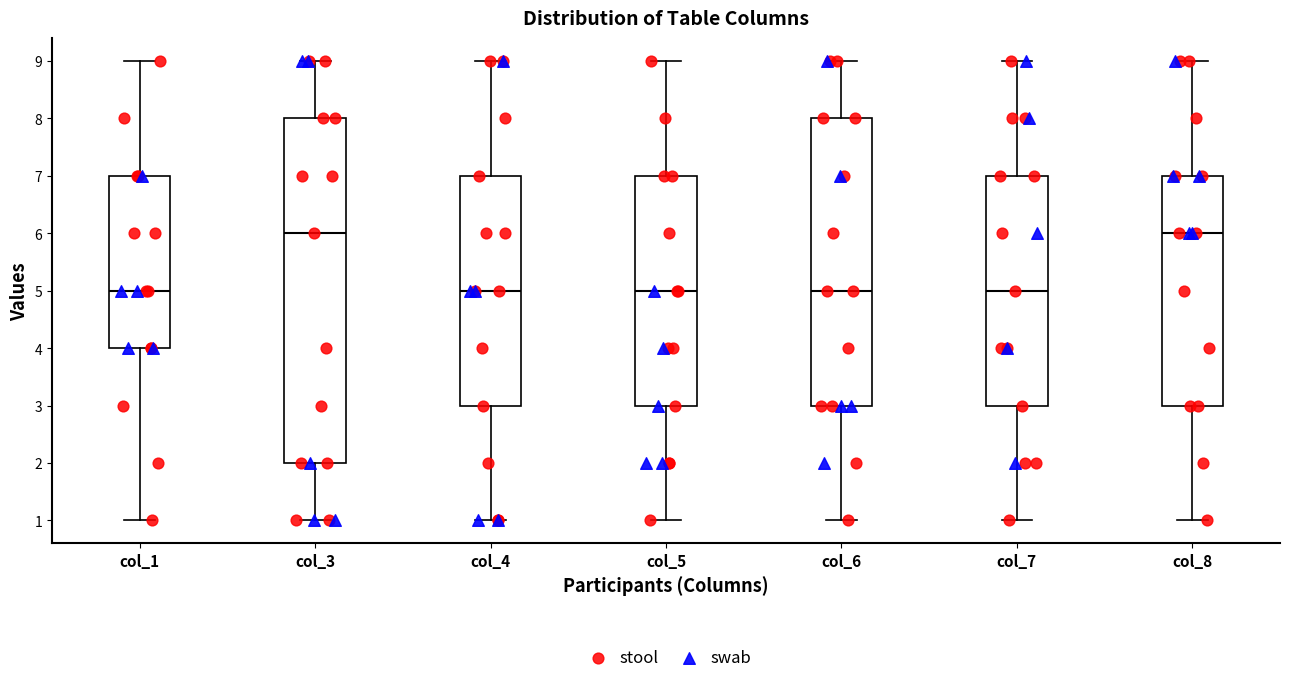

Reading left to right, transcribe this box plot: for each box, give where its median line is, the range the box spans, and where its two whiskers end, as read against the y-axis. The values are not printed on the chart, so give them approximately, as read against the axis.

col_1: median 5, box 4 to 7, whiskers 1 to 9
col_3: median 6, box 2 to 8, whiskers 1 to 9
col_4: median 5, box 3 to 7, whiskers 1 to 9
col_5: median 5, box 3 to 7, whiskers 1 to 9
col_6: median 5, box 3 to 8, whiskers 1 to 9
col_7: median 5, box 3 to 7, whiskers 1 to 9
col_8: median 6, box 3 to 7, whiskers 1 to 9